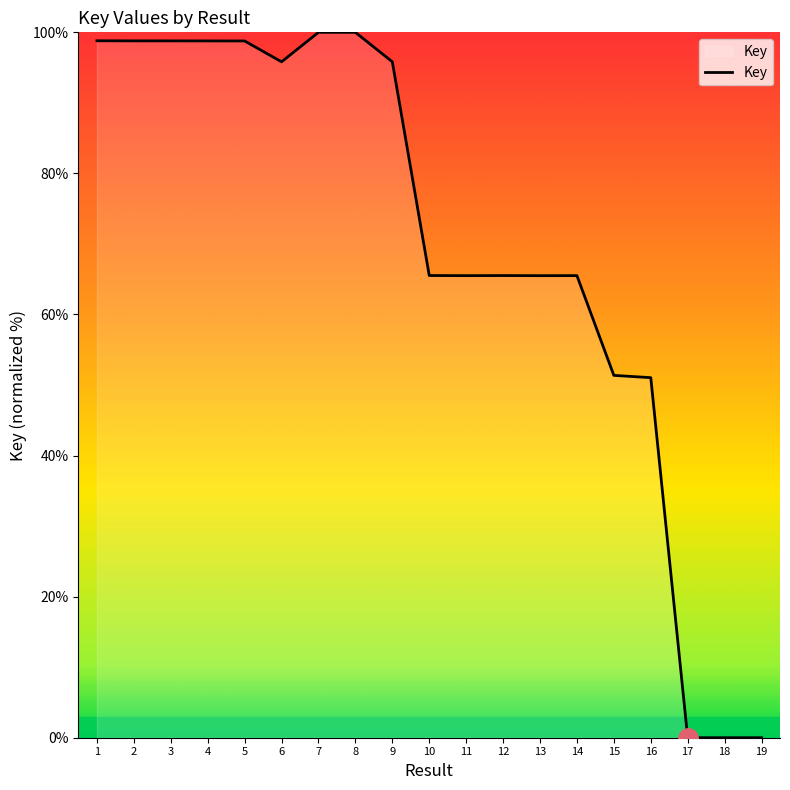

What is the difference between the maximum and minimum values?

100.0